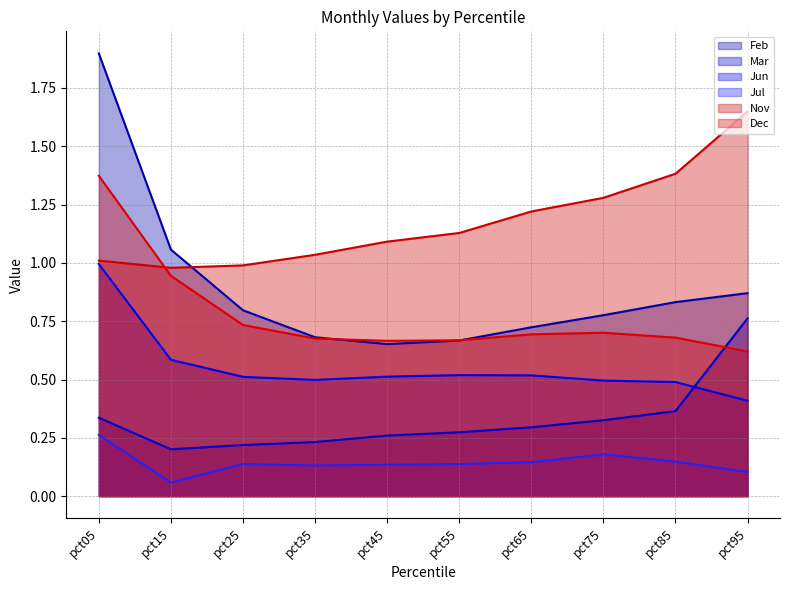

In Dec, how many points are lower than both neighbors (excluding endpoints)?

1